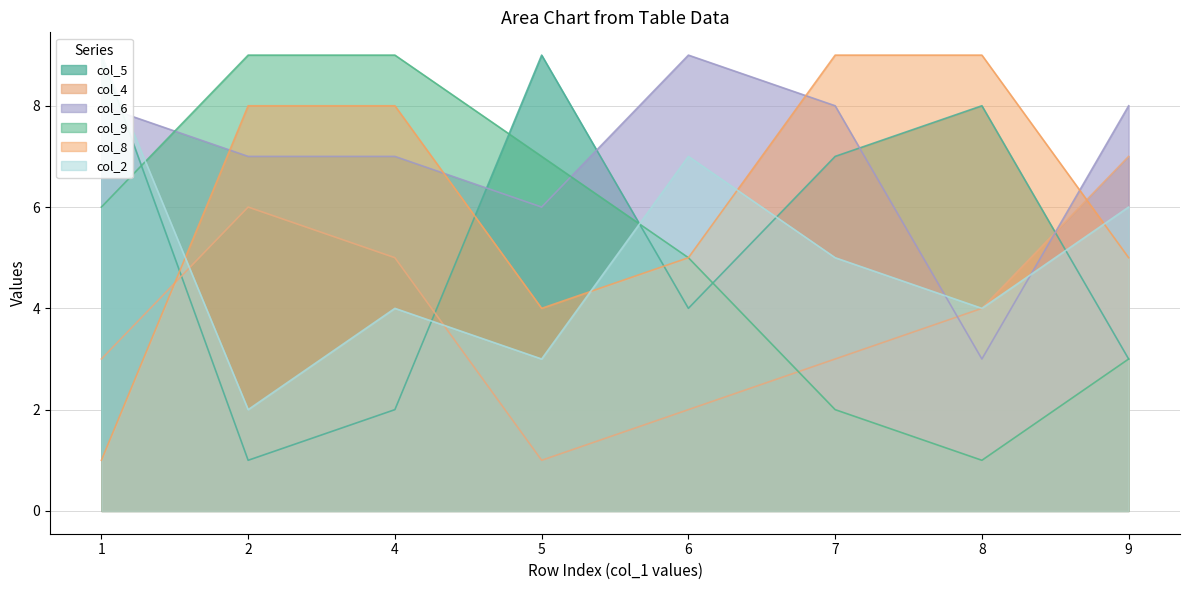

Is the value of col_8 at 9 greater than the value of col_4 at 1?

Yes